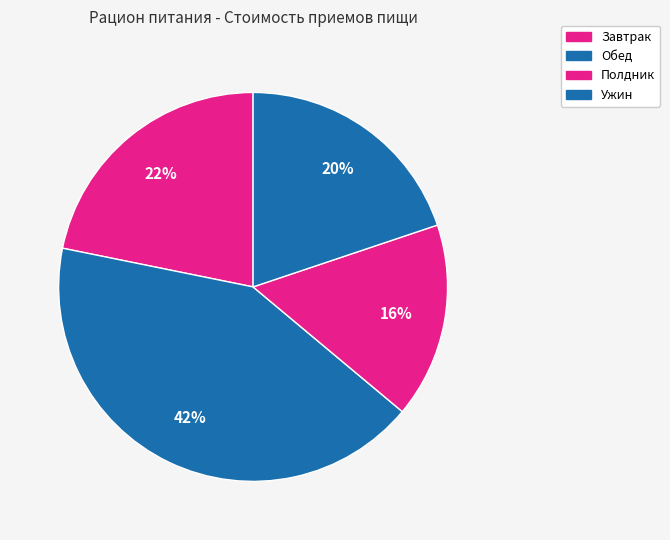

Is Завтрак the majority of the pie?

No